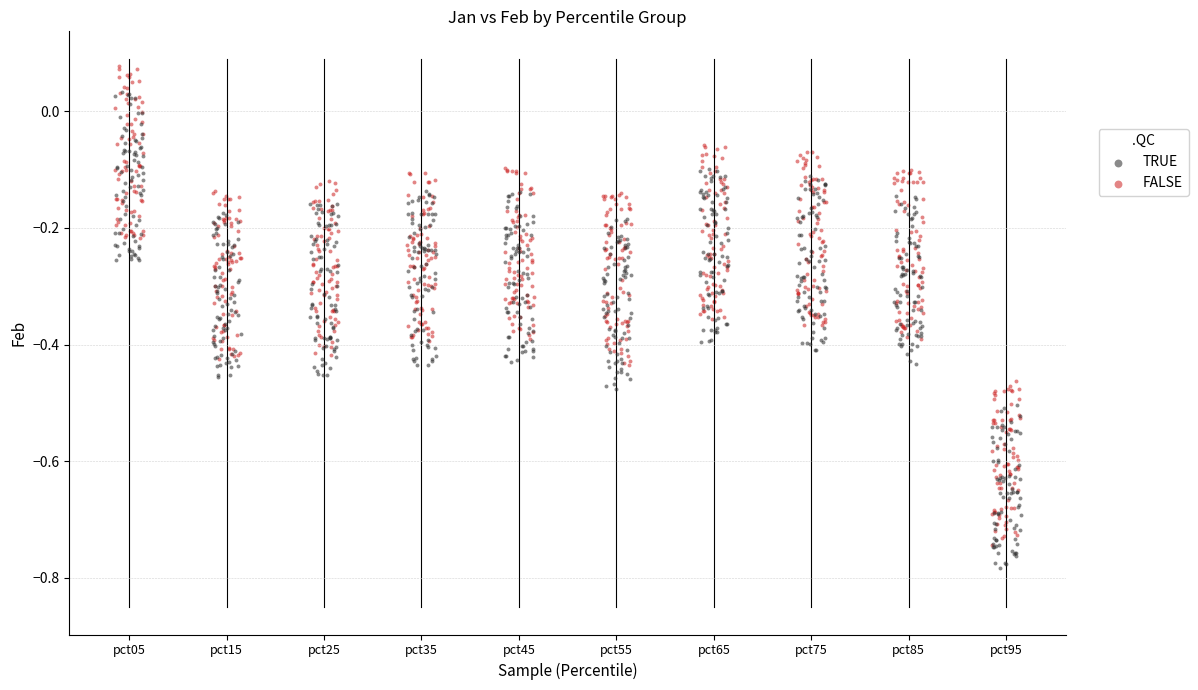

Which series reaches the minimum Y coordinate?

TRUE